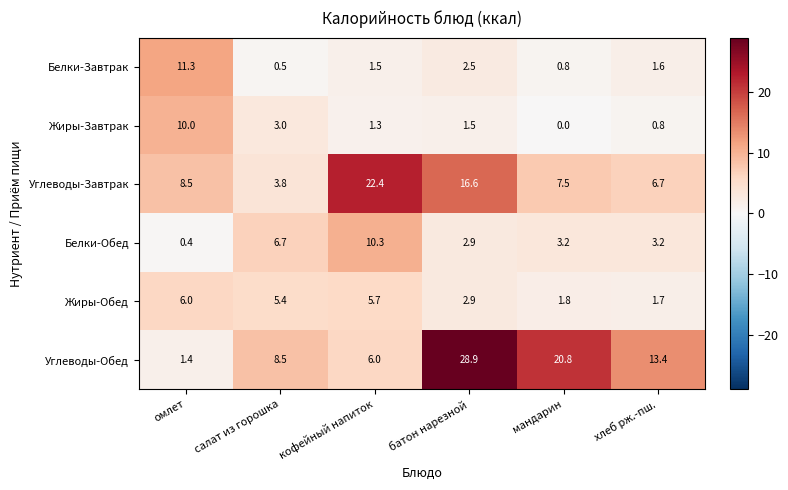

Which series has the largest total across all categories?

Углеводы-Обед